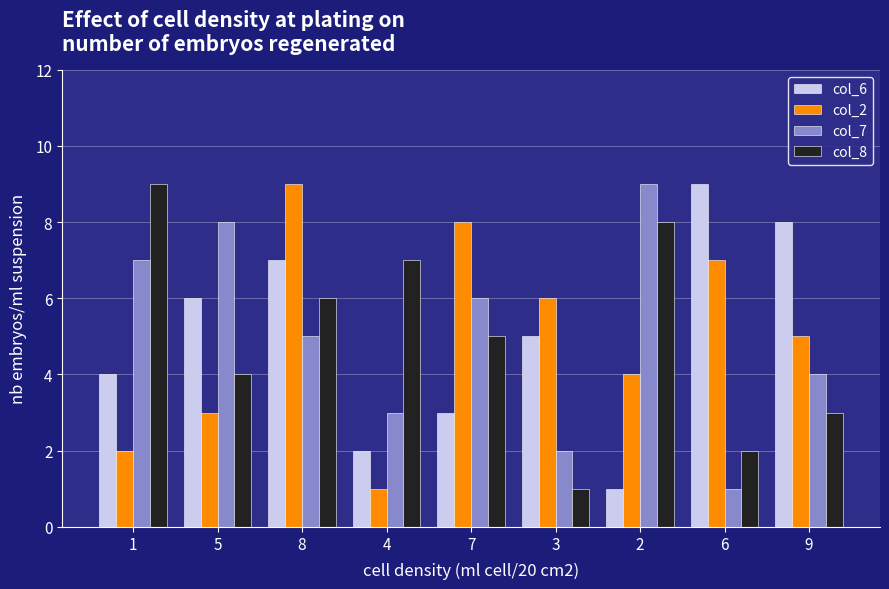

How many col_7 values are between 3 and 7?

5